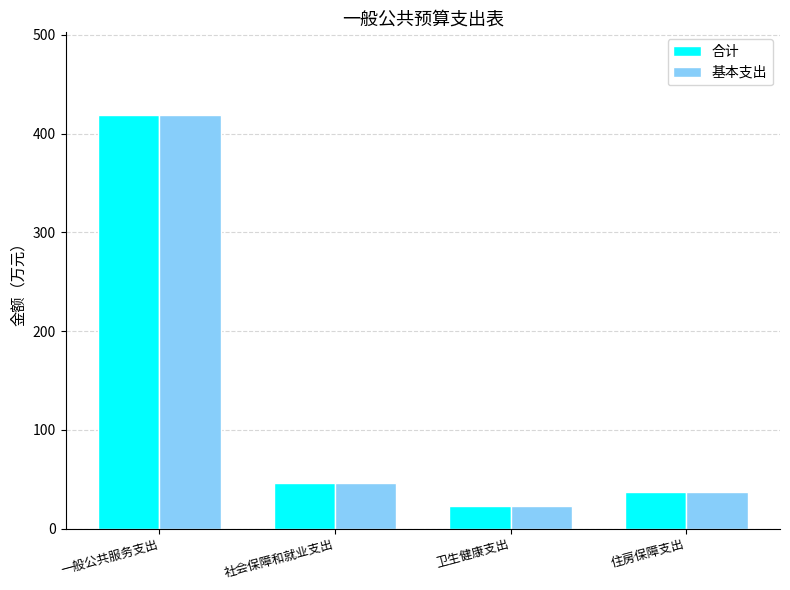

How many categories are shown in the chart?

4